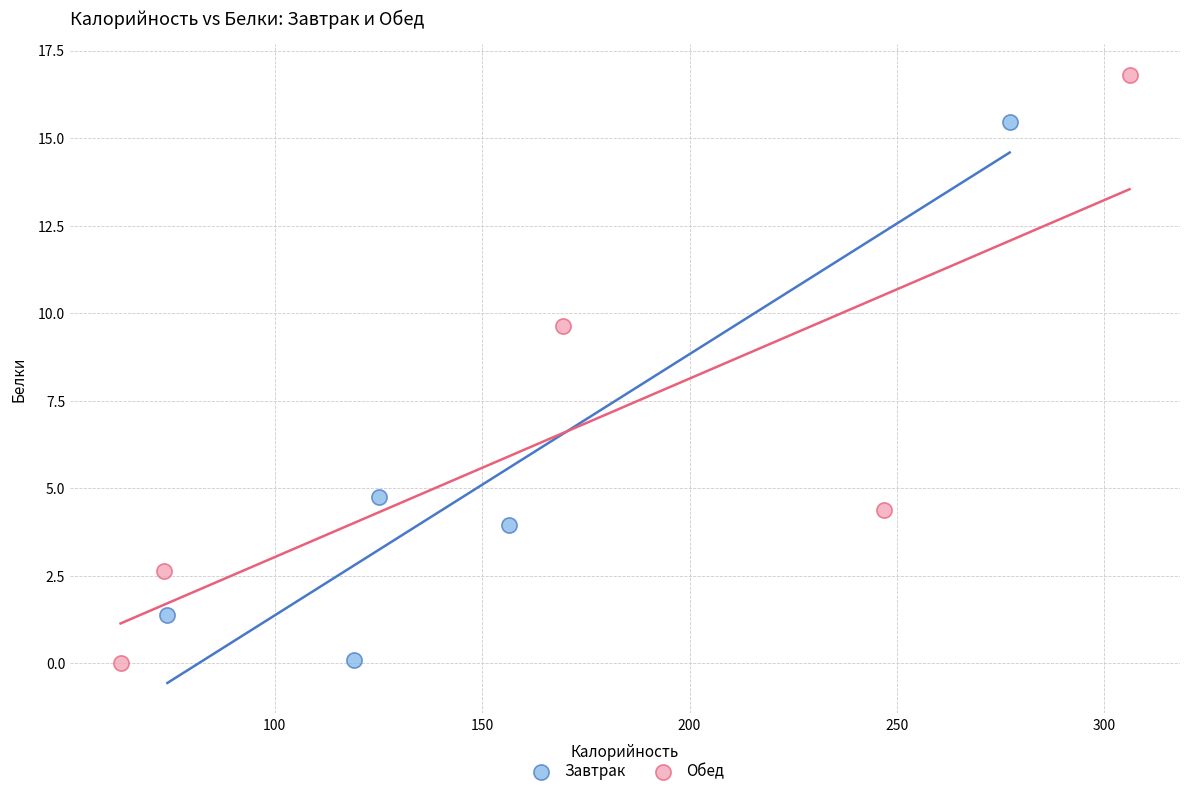

Which series reaches the maximum Y coordinate?

Обед